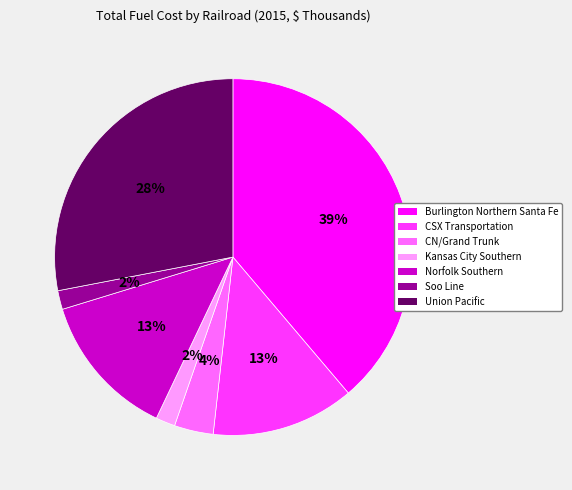

True or false: Burlington Northern Santa Fe accounts for 39% of the total.

True